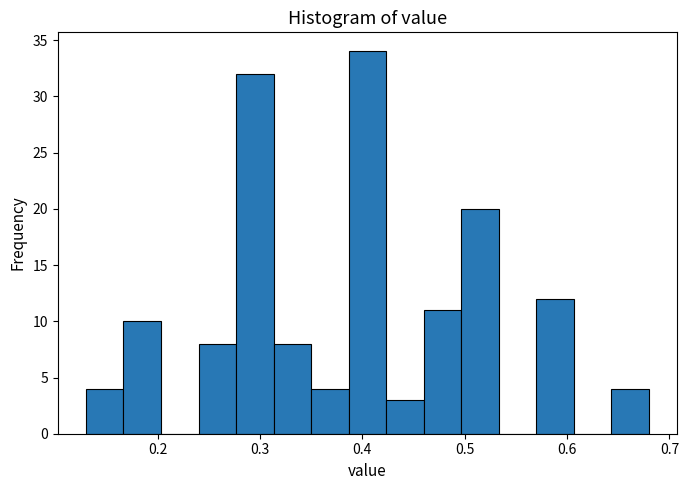

Around what value on the x-axis is the tallest bar? Give the approximate position of its centre, as read against the axis.

0.41